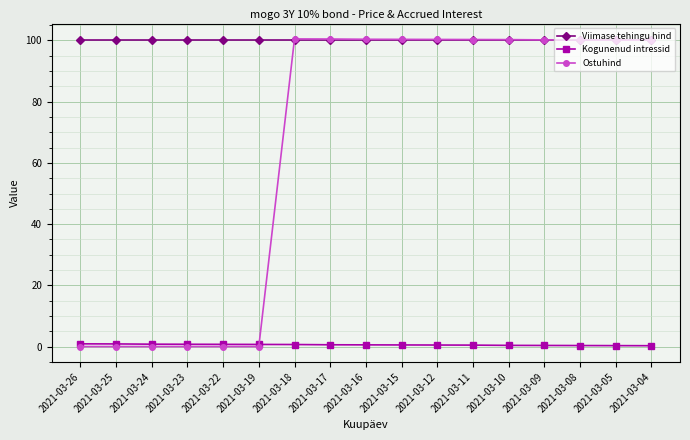

Is the value of Viimase tehingu hind at 2021-03-26 greater than the value of Kogunenud intressid at 2021-03-24?

Yes